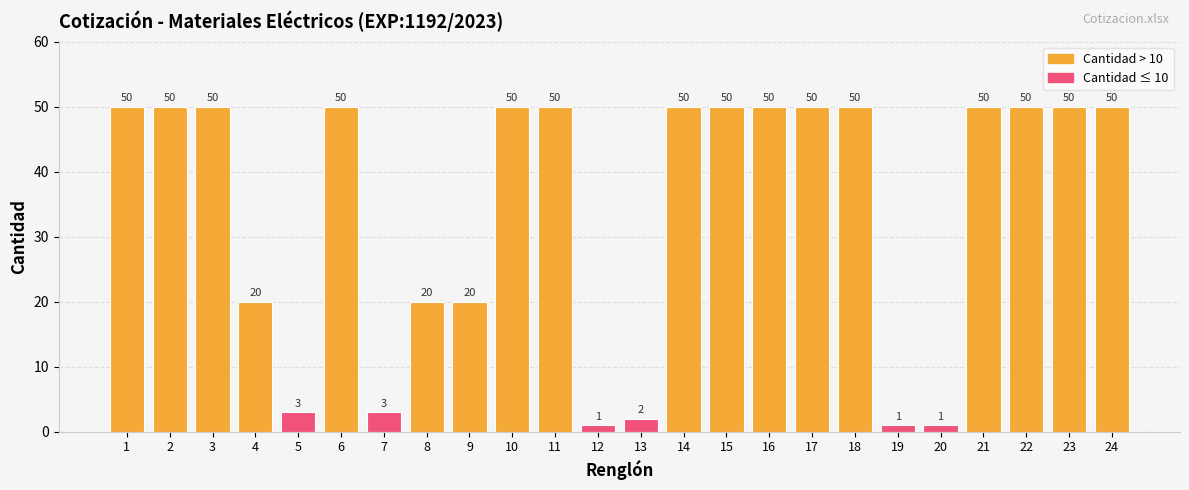

What is the difference between the second highest and second lowest values?

49